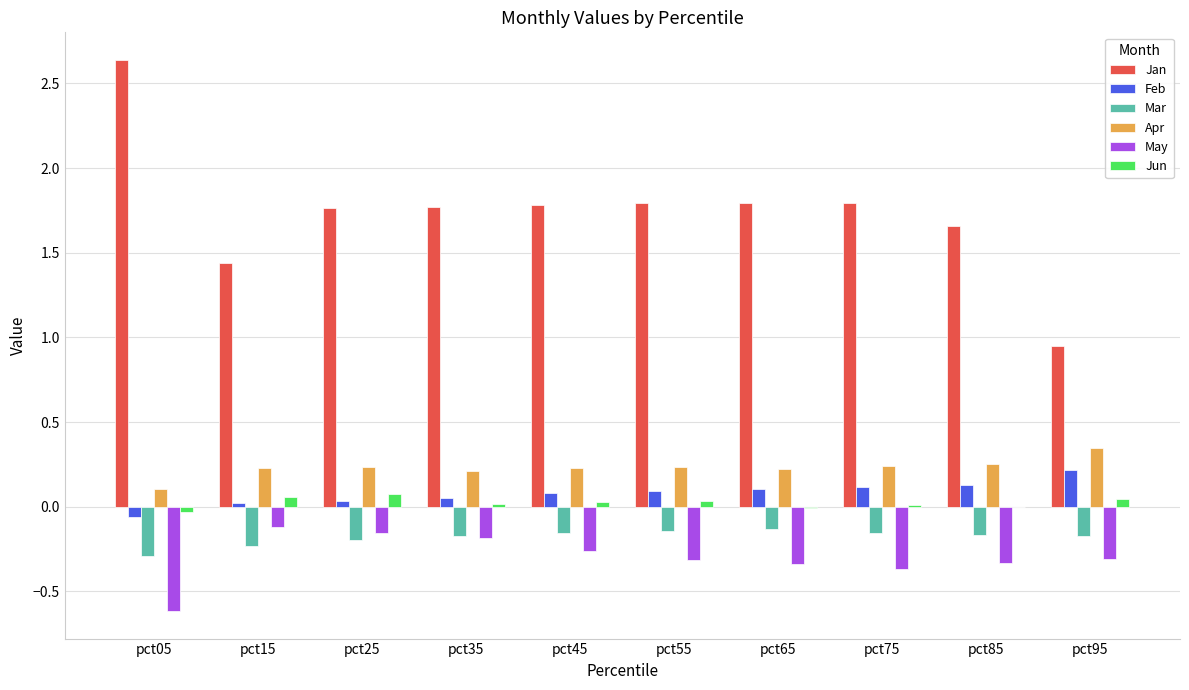

Is it true that Jun equals 0.0 at pct35?

True